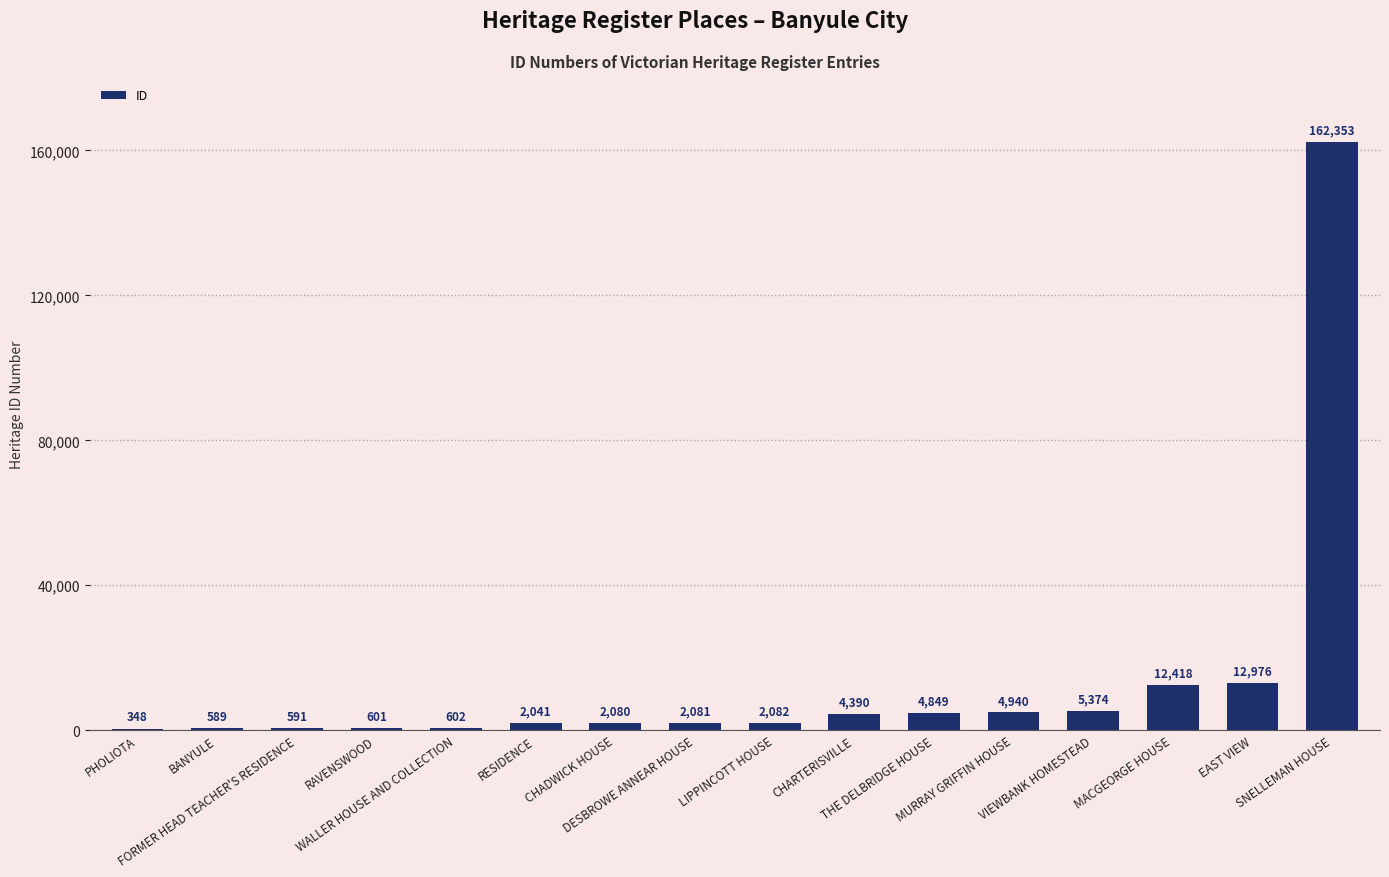

What is the sum of all values?

218315